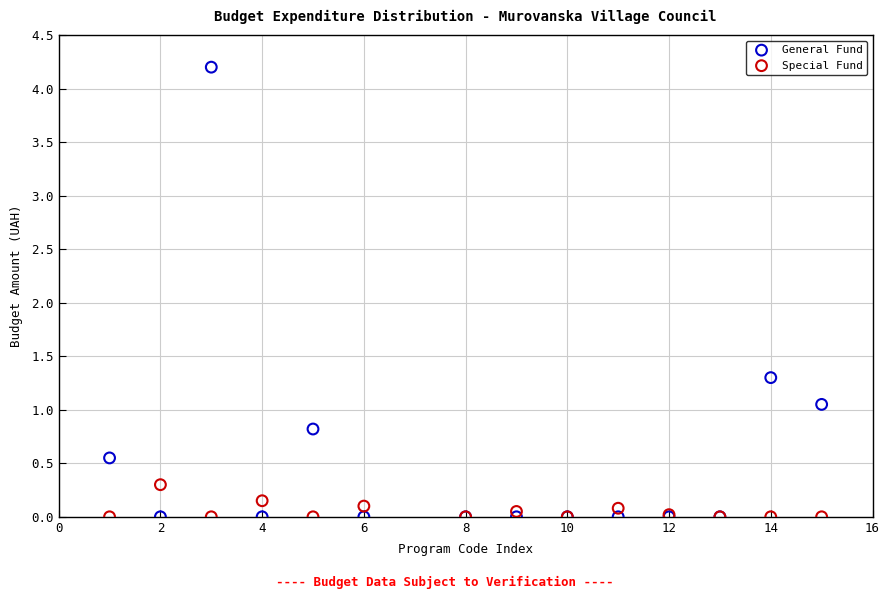

Across all series, what Y value is closest to 2?

1.3